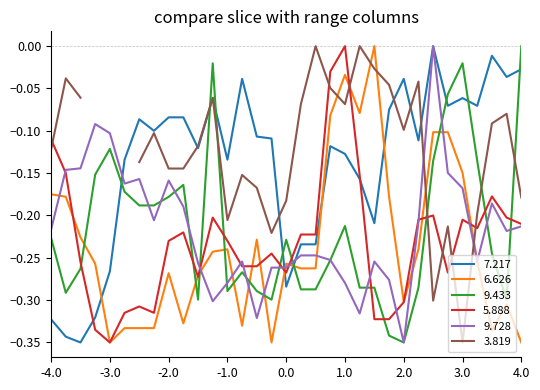

The value of 7.217 at 2.0 is -0.1. True or false?

False